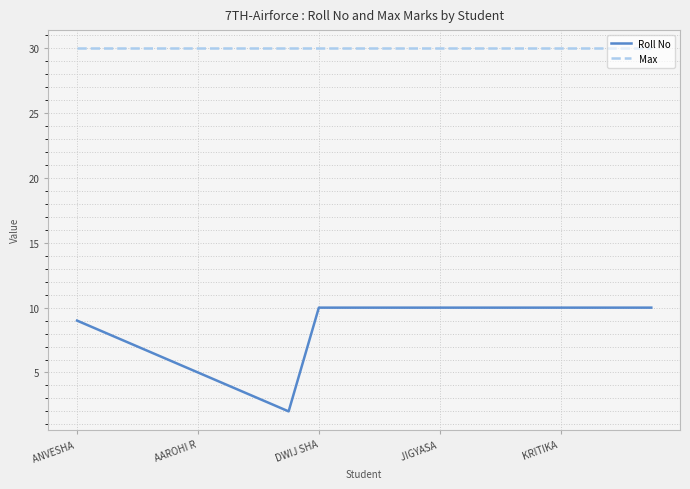

Which series has the widest spread of values?

Roll No